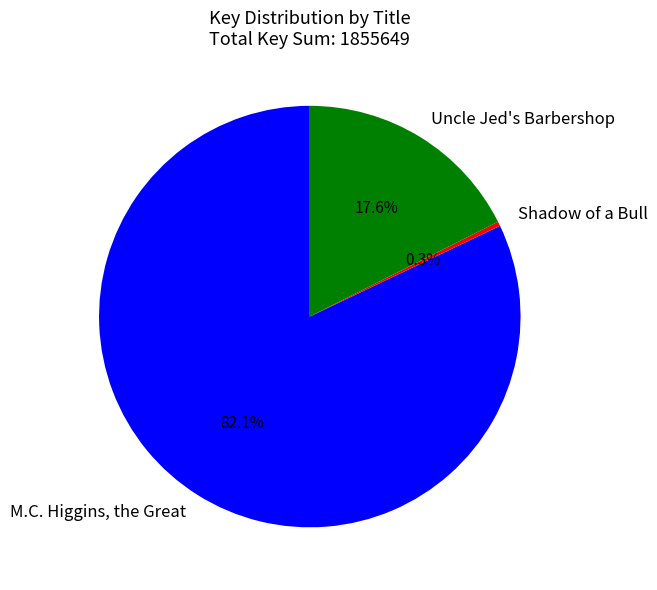

How many segments does this pie chart have?

3